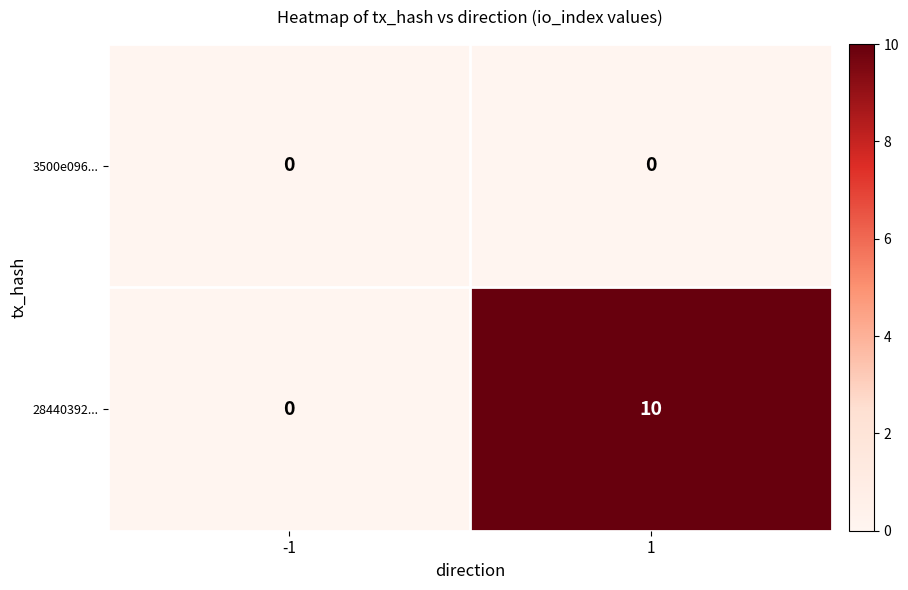

What is the sum of the 28440392... values at -1 and 1?

10